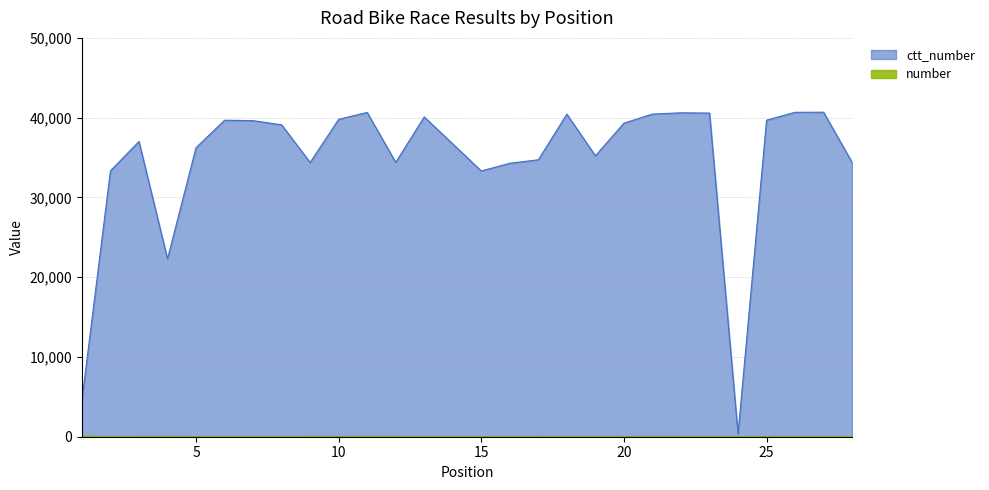

How many values in the ctt_number series are below 39105?

13